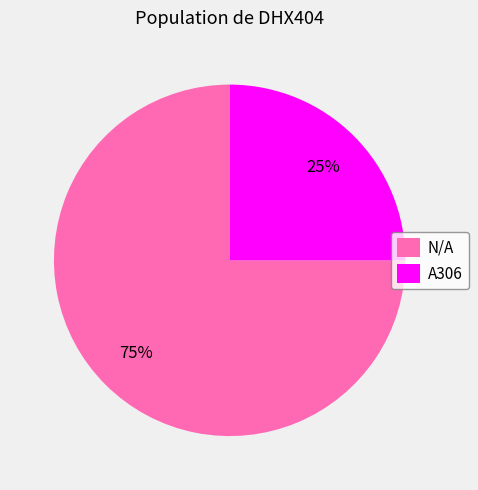

How many segments does this pie chart have?

2